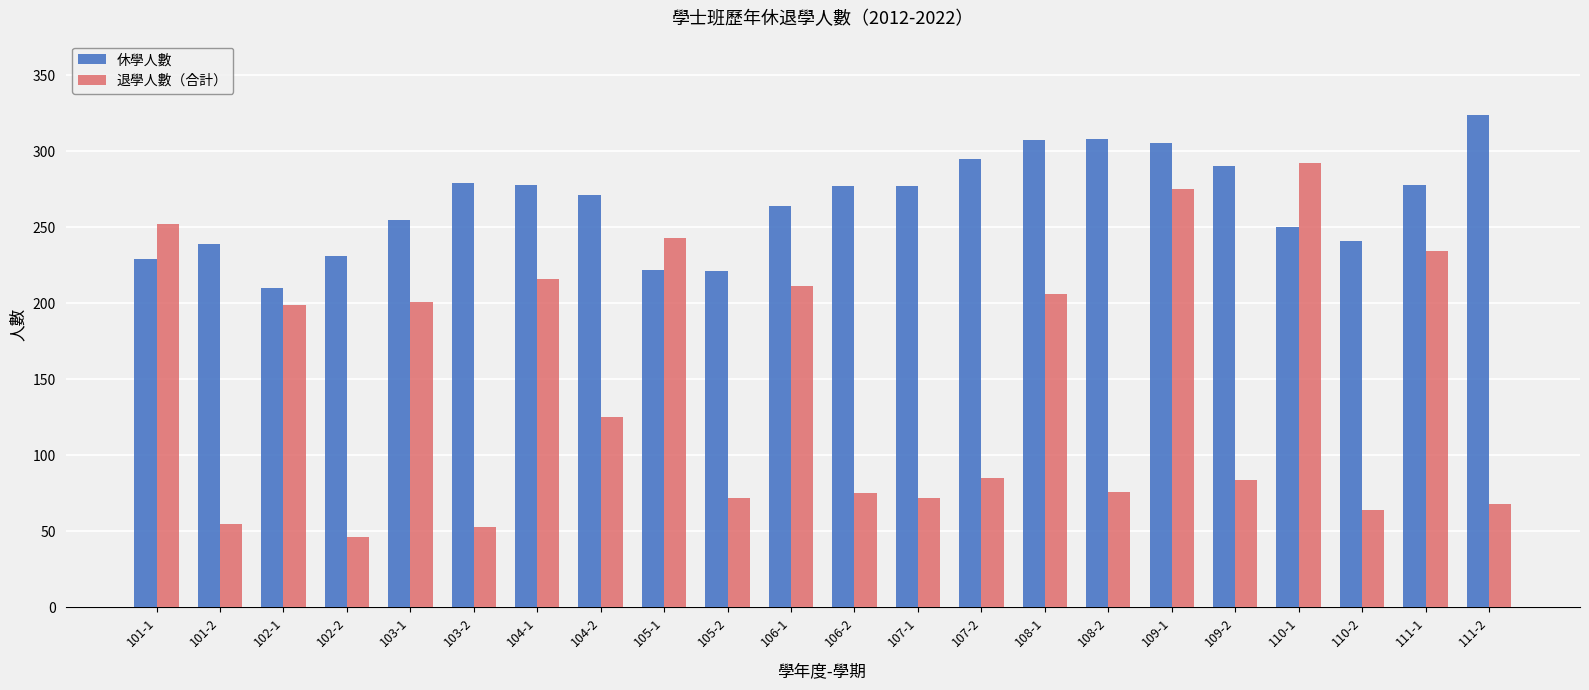

The value of 休學人數 at 107-2 is 295. True or false?

True